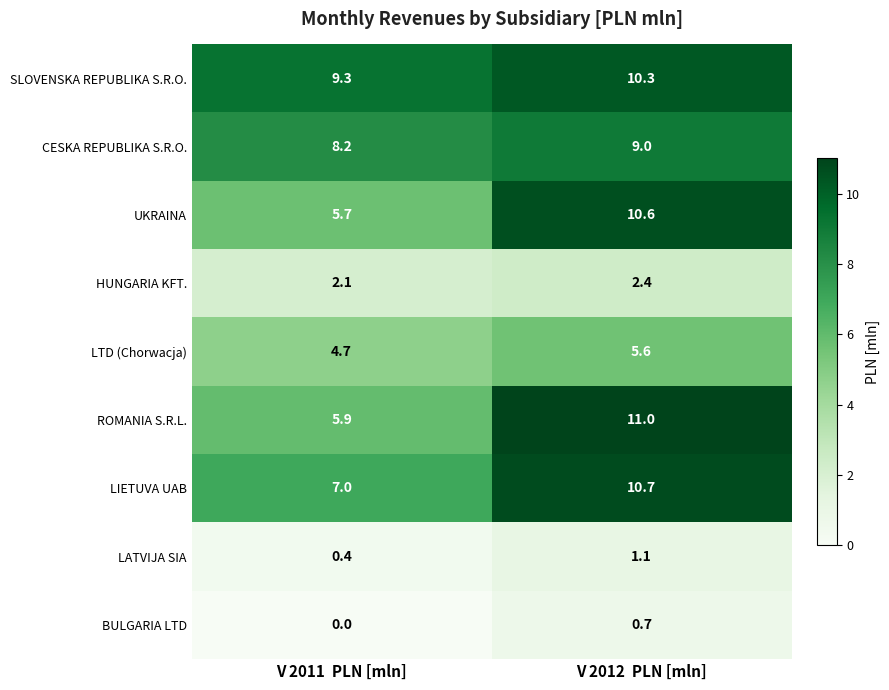

Count the number of data series in this chart.

9